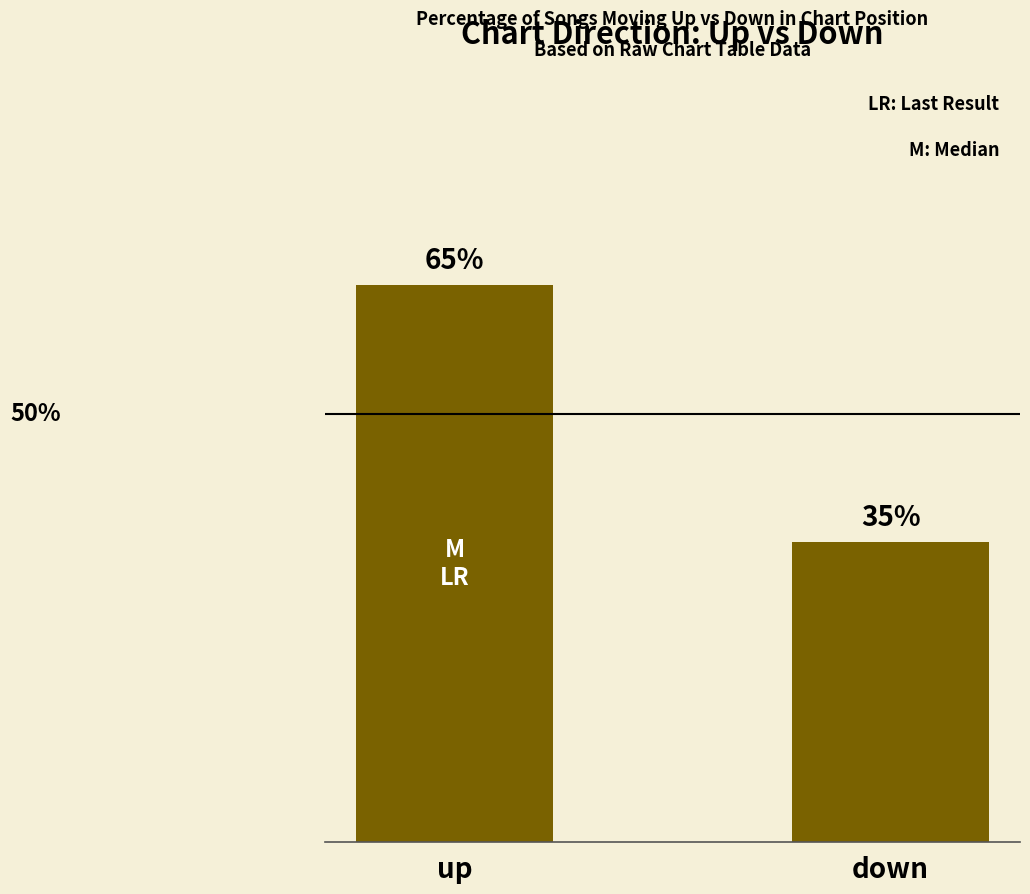

Reading left to right, what are all the values shown in this chart?

65	35